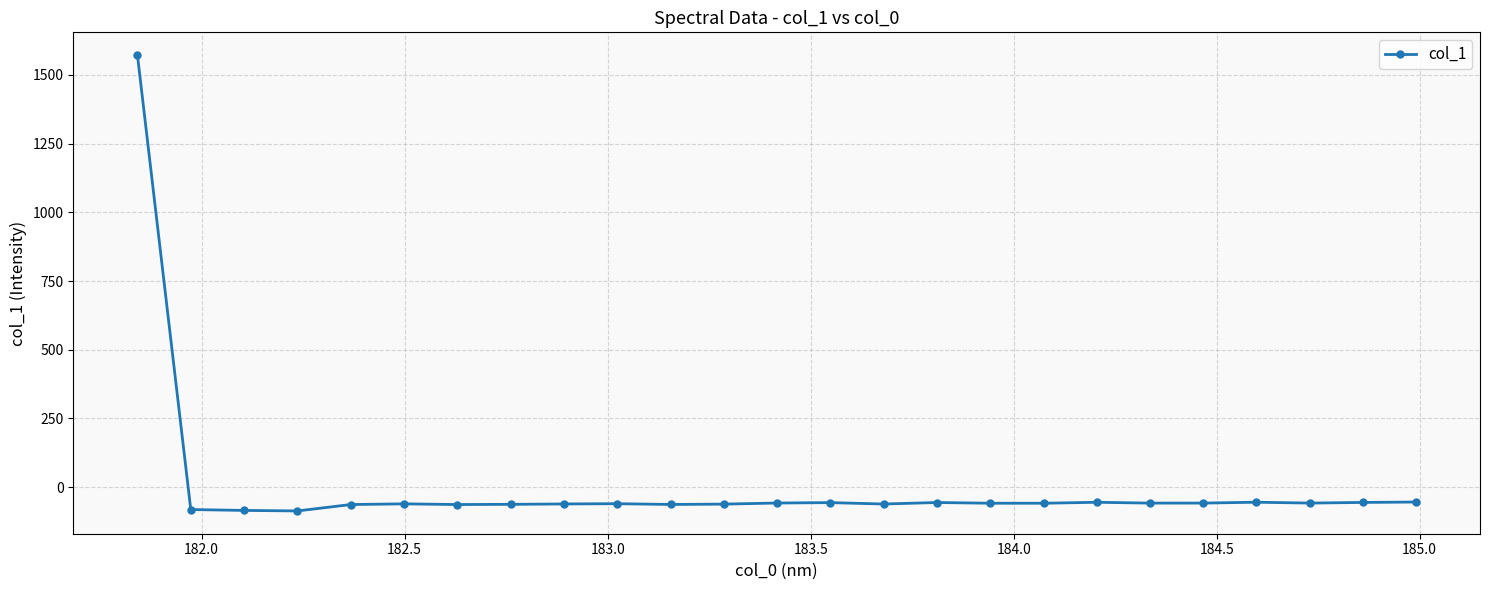

What is the difference between the second highest and minimum values?

32.4